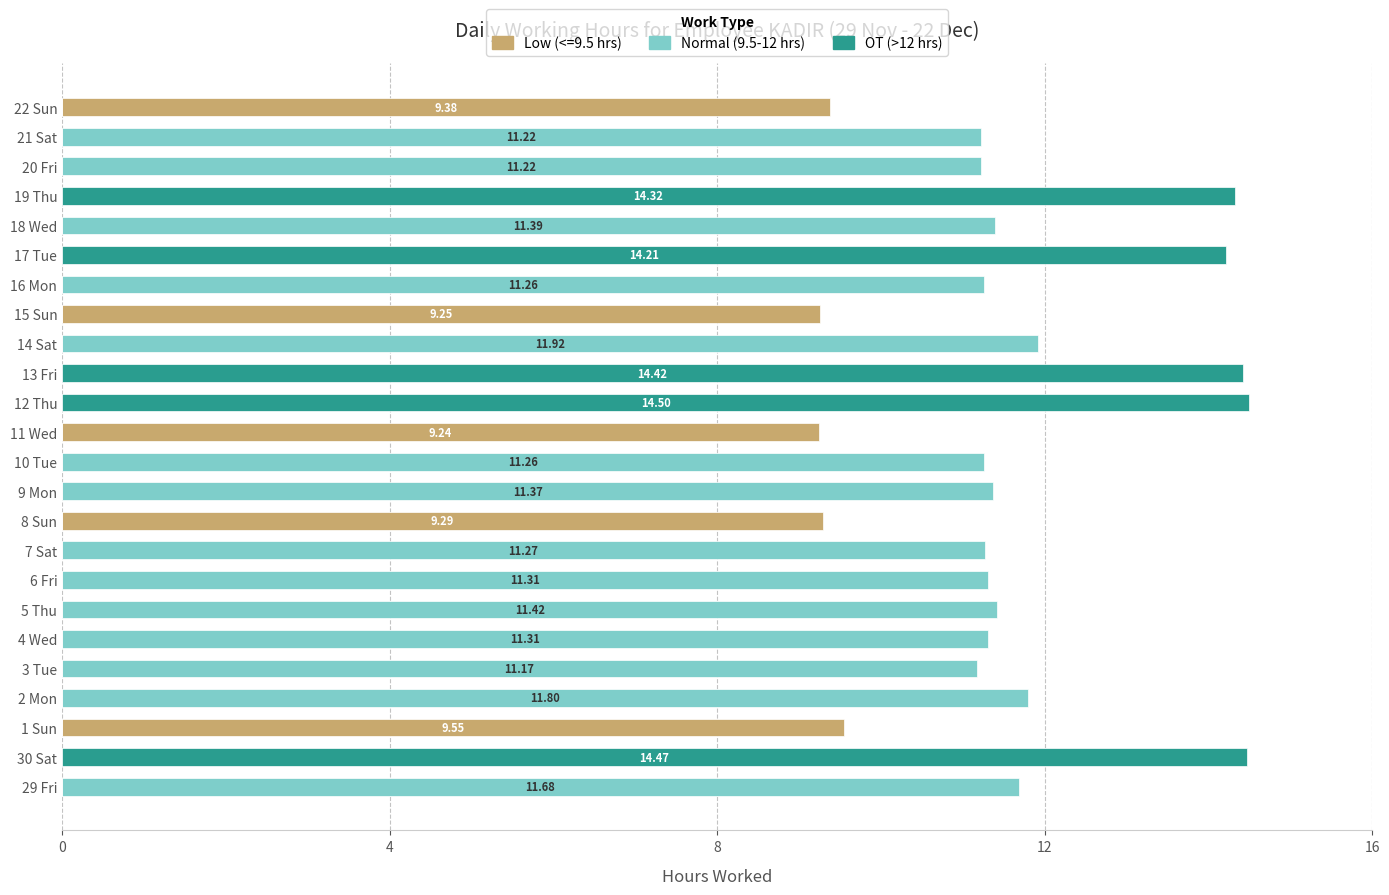

Between 5 Thu and 12 Thu, which series saw the biggest shift?

OT (>12 hrs)